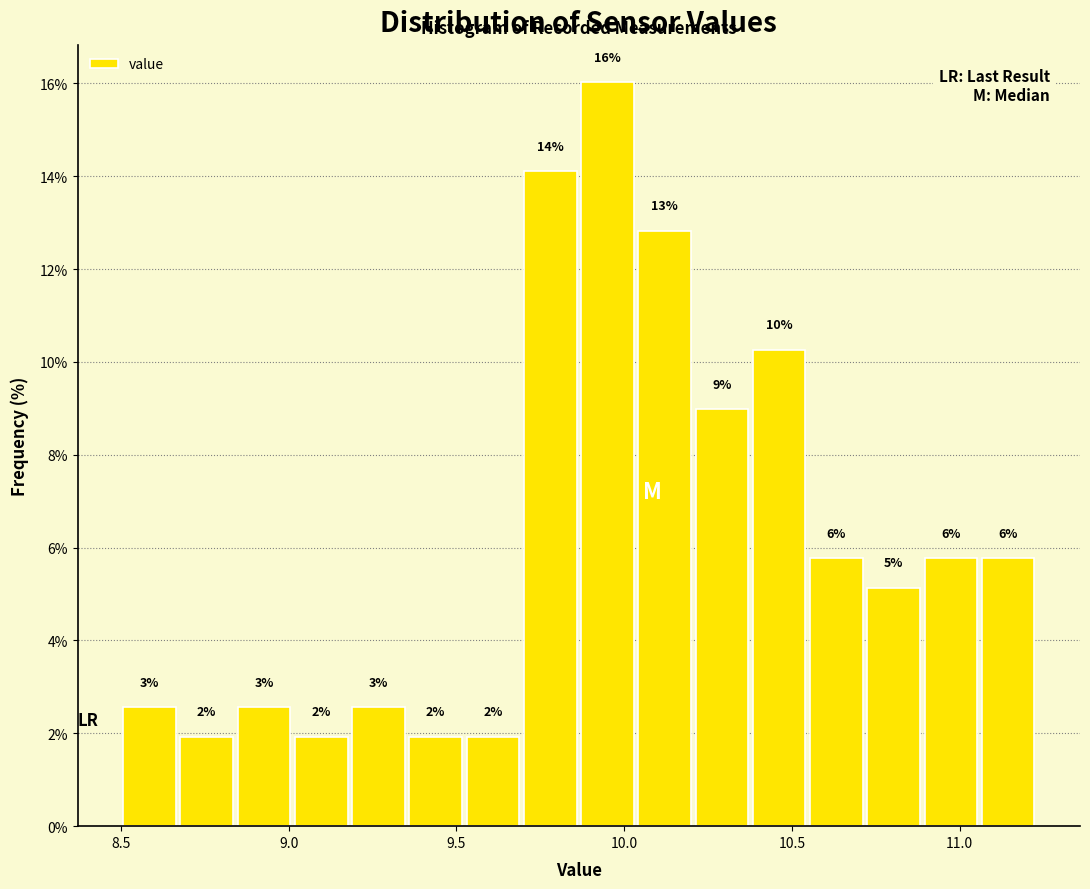

Read against the x-axis, roughly where is the centre of the tallest bar?

9.95